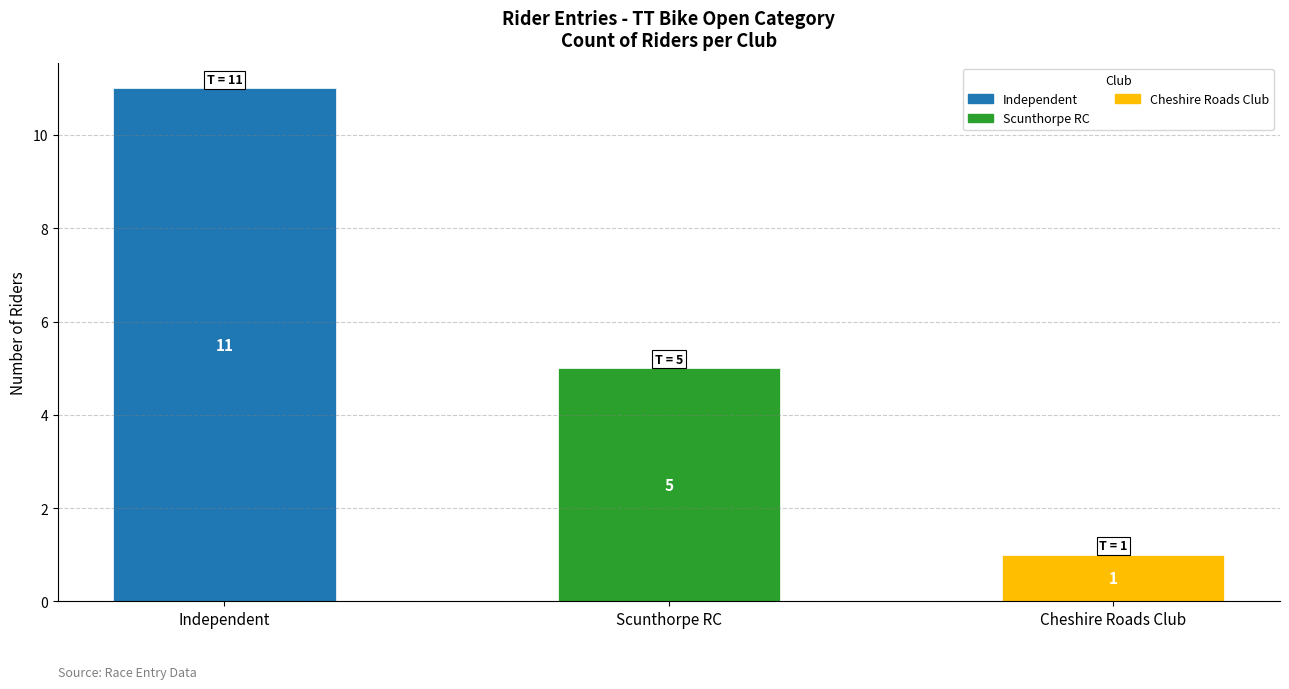

What is the change in value from Independent to Cheshire Roads Club?

-10